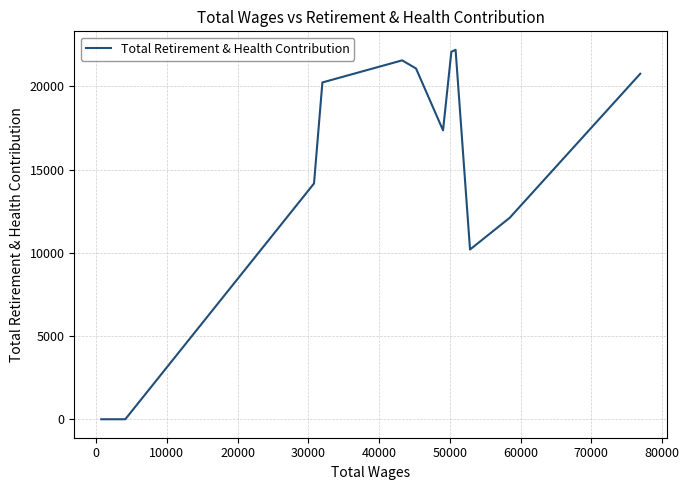

What is the difference between the maximum and minimum values?

22204